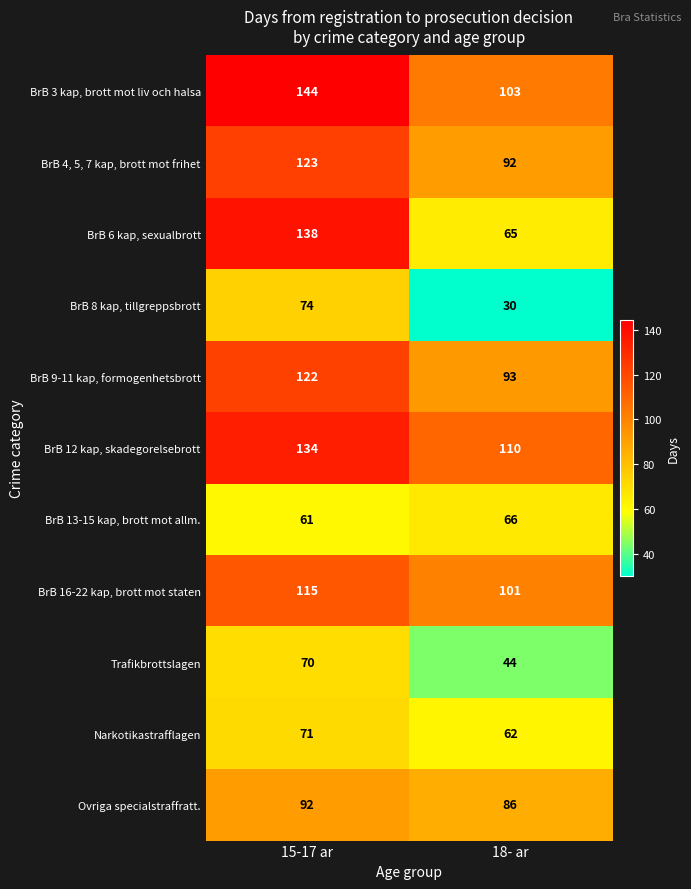

Reading left to right, extract all data points from this chart.

BrB 3 kap, brott mot liv och halsa: 144	103
BrB 4, 5, 7 kap, brott mot frihet: 123	92
BrB 6 kap, sexualbrott: 138	65
BrB 8 kap, tillgreppsbrott: 74	30
BrB 9-11 kap, formogenhetsbrott: 122	93
BrB 12 kap, skadegorelsebrott: 134	110
BrB 13-15 kap, brott mot allm.: 61	66
BrB 16-22 kap, brott mot staten: 115	101
Trafikbrottslagen: 70	44
Narkotikastrafflagen: 71	62
Ovriga specialstraffratt.: 92	86